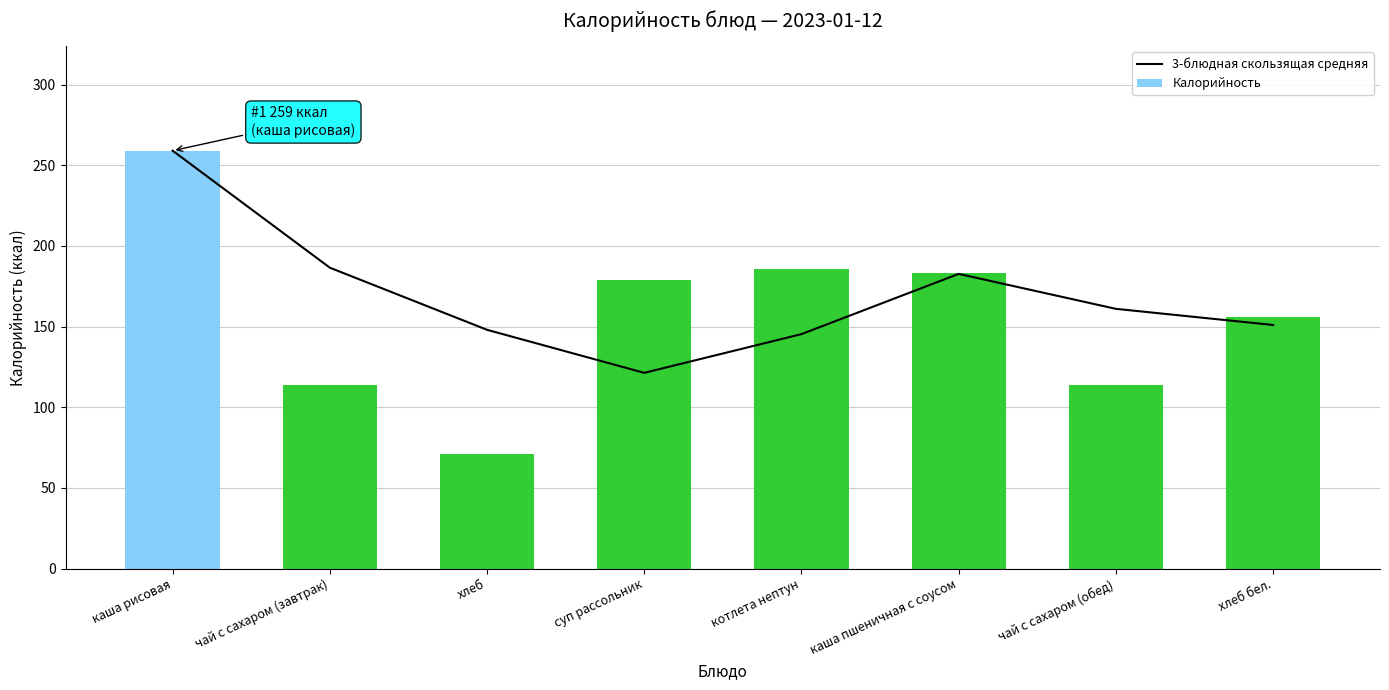

Where does the Калорийность series first go above 179?

каша рисовая